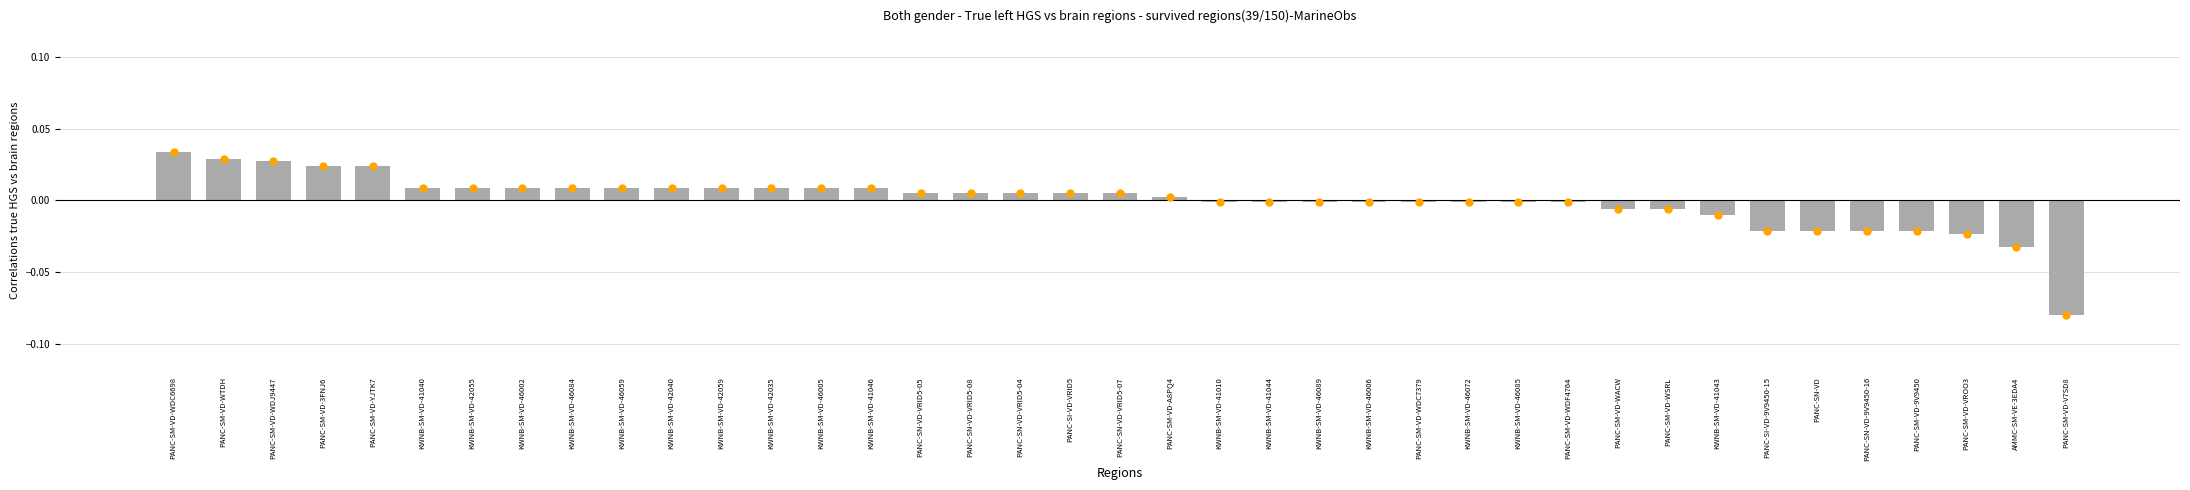

At which category does the chart reach its minimum across all series?

PANC-SM-VD-V7SD8